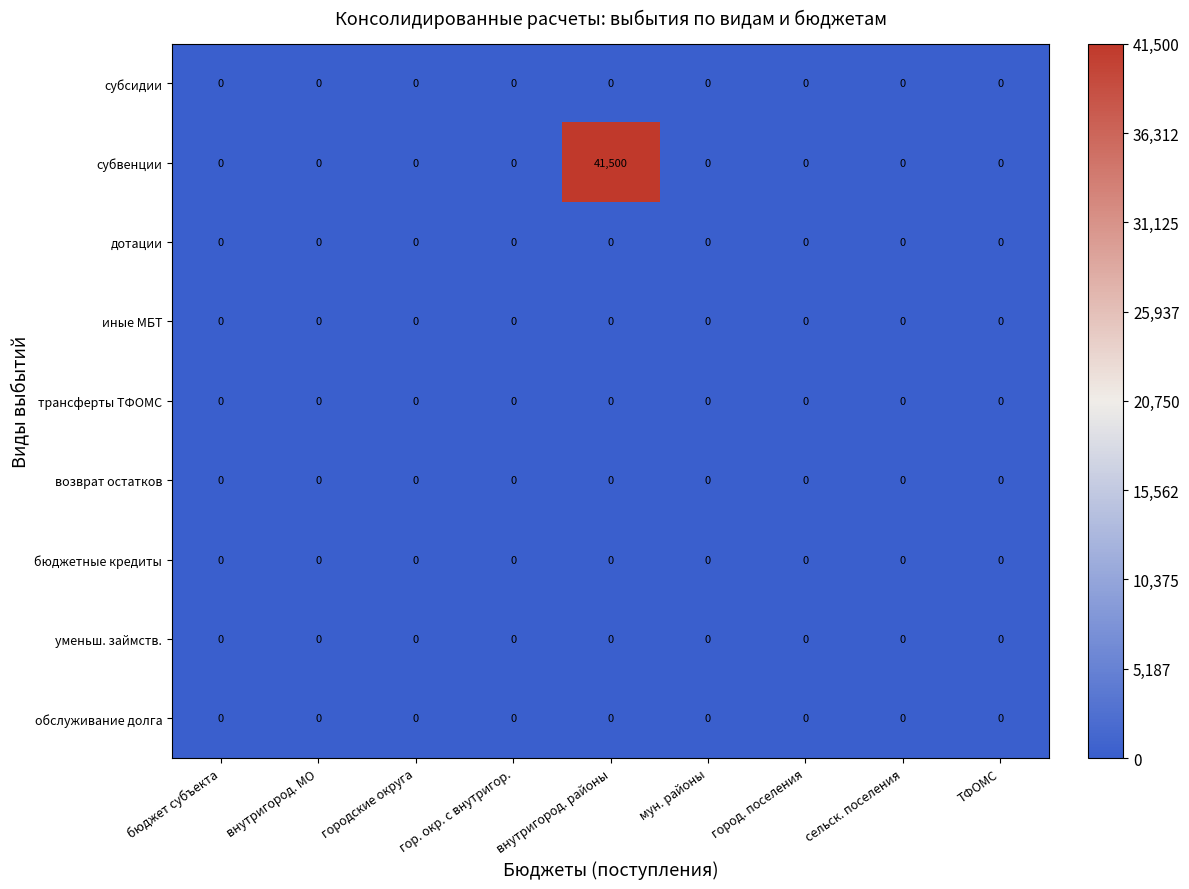

True or false: трансферты ТФОМС has a value of 0 at ТФОМС.

True